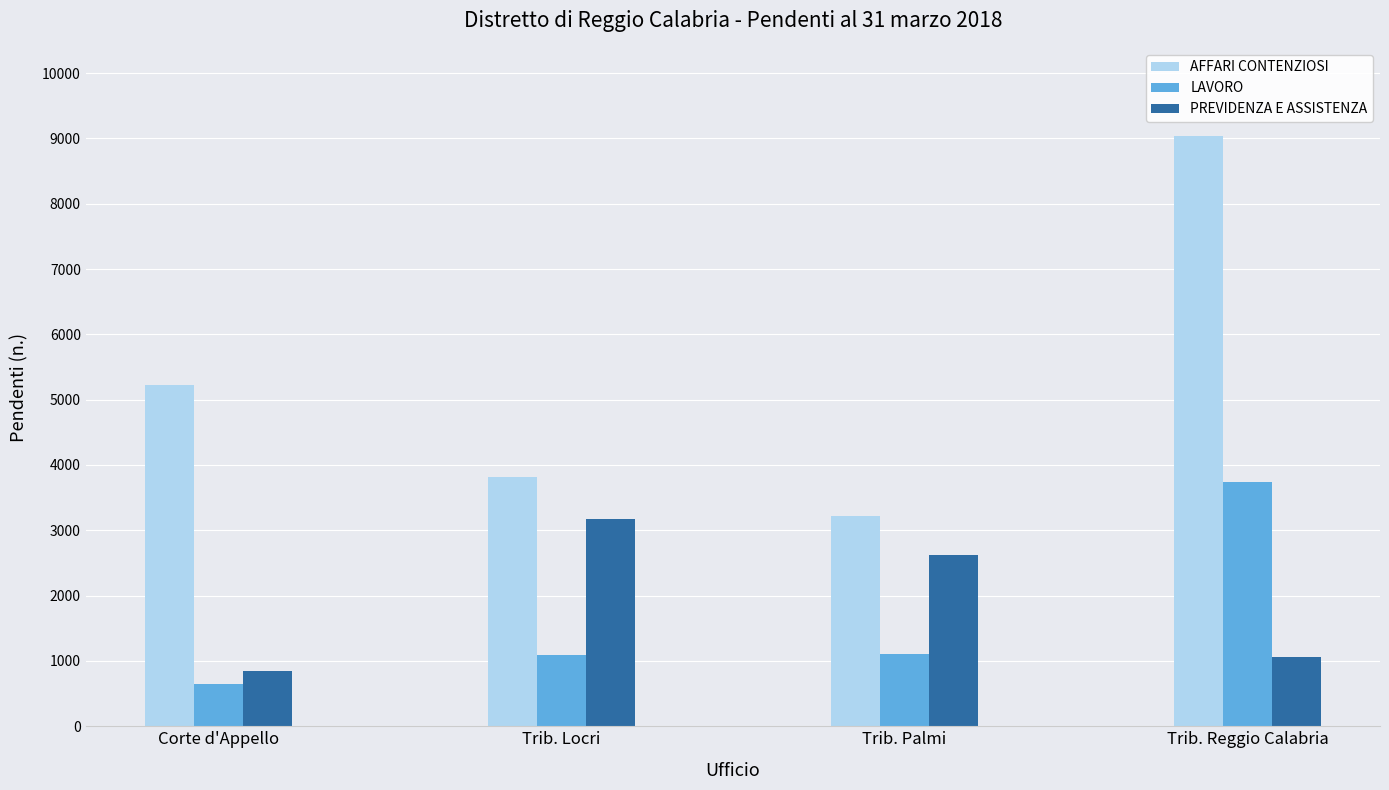

Which series has the largest range (max minus min)?

AFFARI CONTENZIOSI